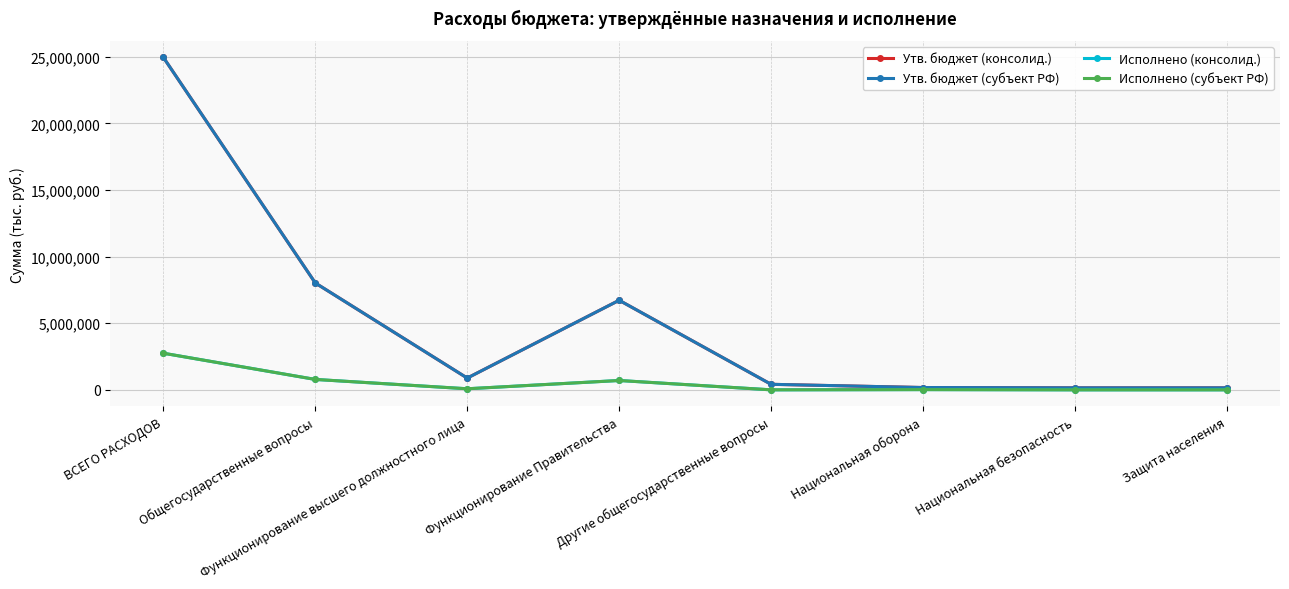

What is the difference between the Исполнено (субъект РФ) values at Защита населения and ВСЕГО РАСХОДОВ?

2749303.7